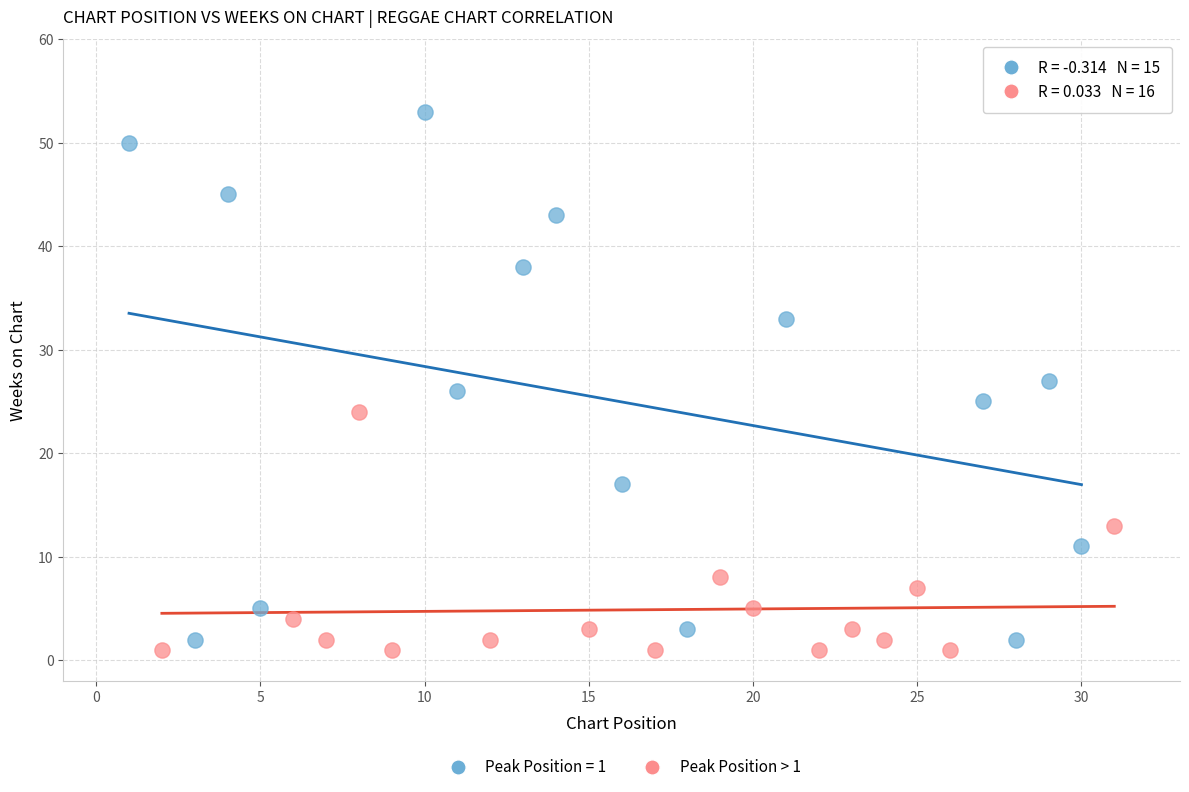

Which series contains the highest Y value?

Peak Position = 1